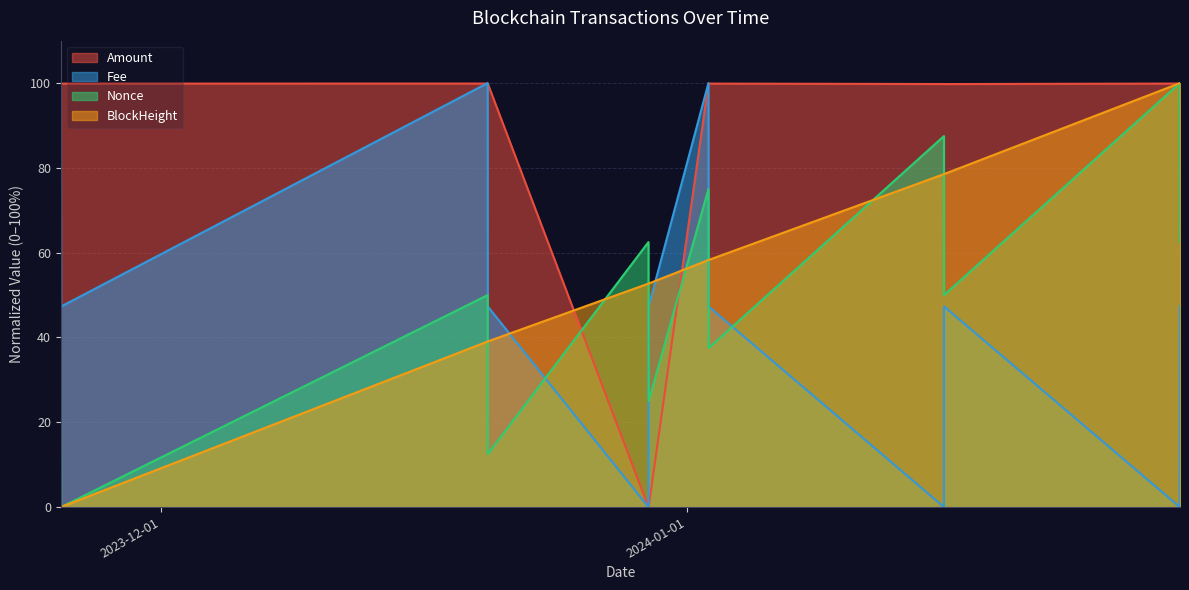

What are all the series names shown in the legend?

Amount, Fee, Nonce, BlockHeight